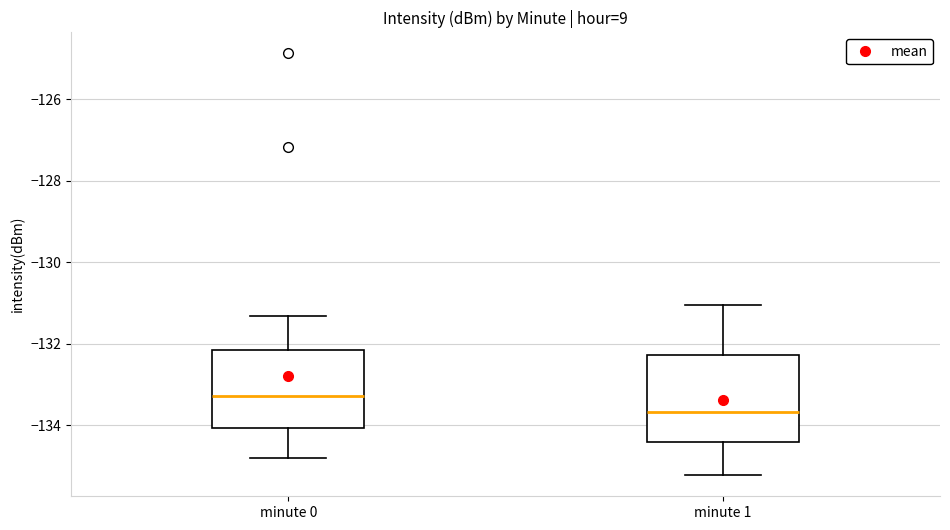

Reading left to right, read every box against the y-axis: the position of its median line, the range the box covers, and the ends of its whiskers. The values are not printed on the chart, so give them approximately, as read against the axis.

minute 0: median -133.2, box -134.0 to -132.2, whiskers -134.8 to -131.4
minute 1: median -133.6, box -134.4 to -132.2, whiskers -135.2 to -131.0